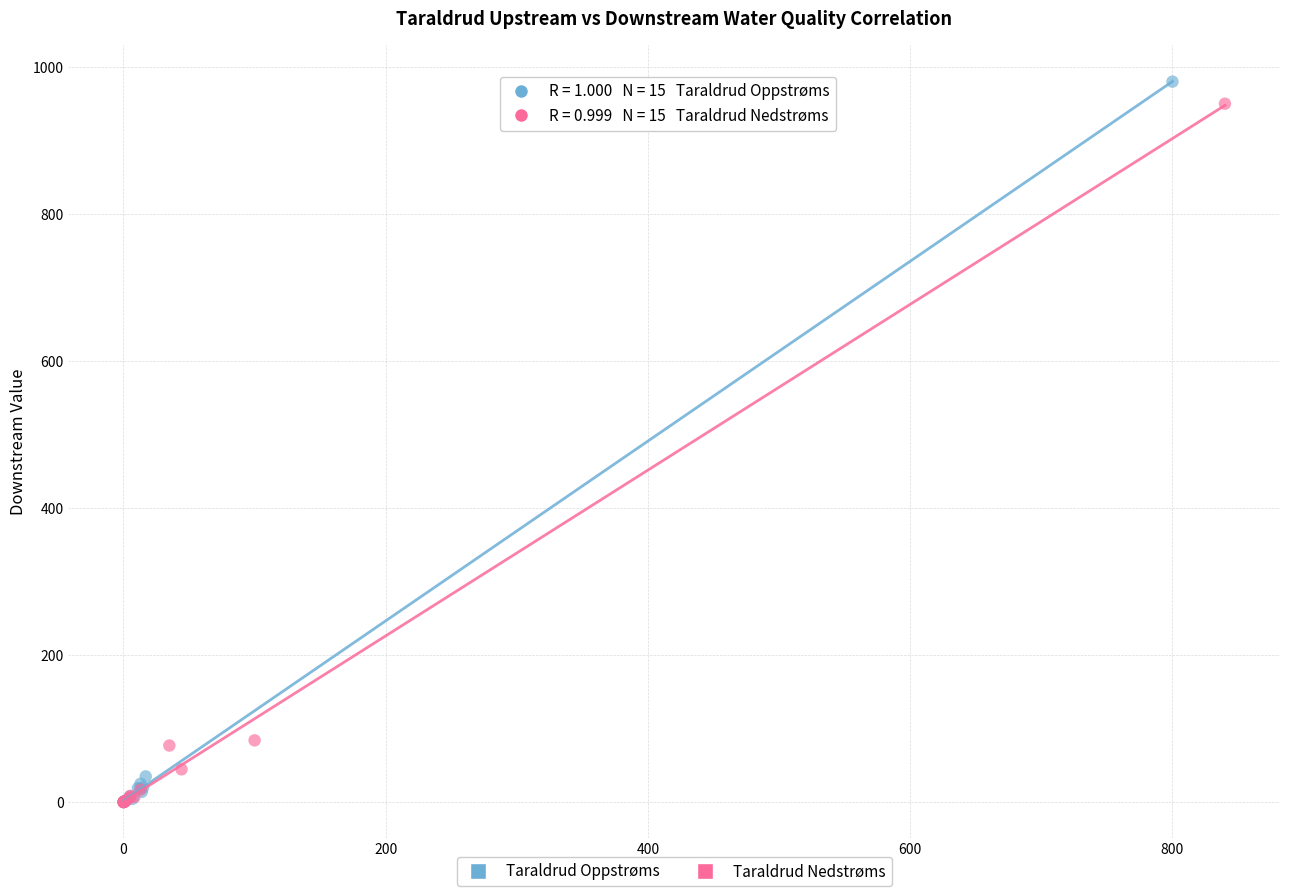

What are all the series names shown in the legend?

Taraldrud Oppstrøms, Taraldrud Nedstrøms